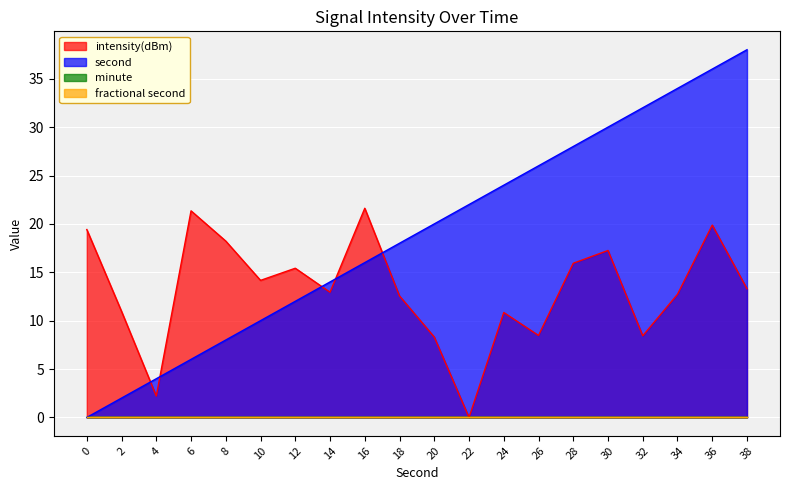

What is the difference between the intensity(dBm) values at 38 and 12?

2.1